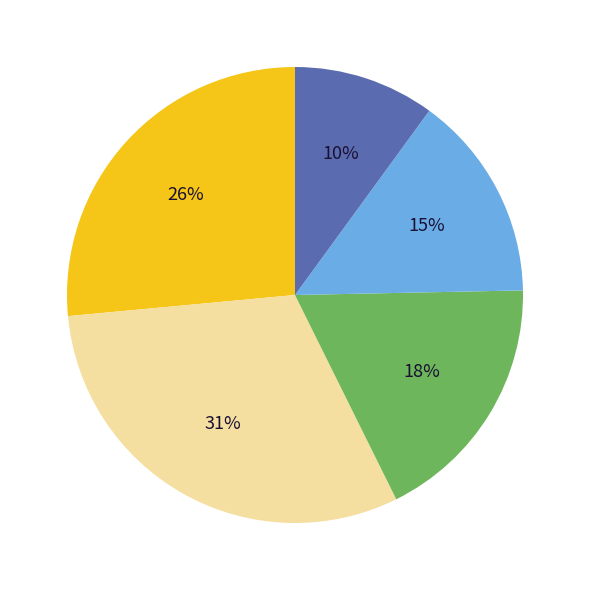

How many slices are in this pie chart?

5